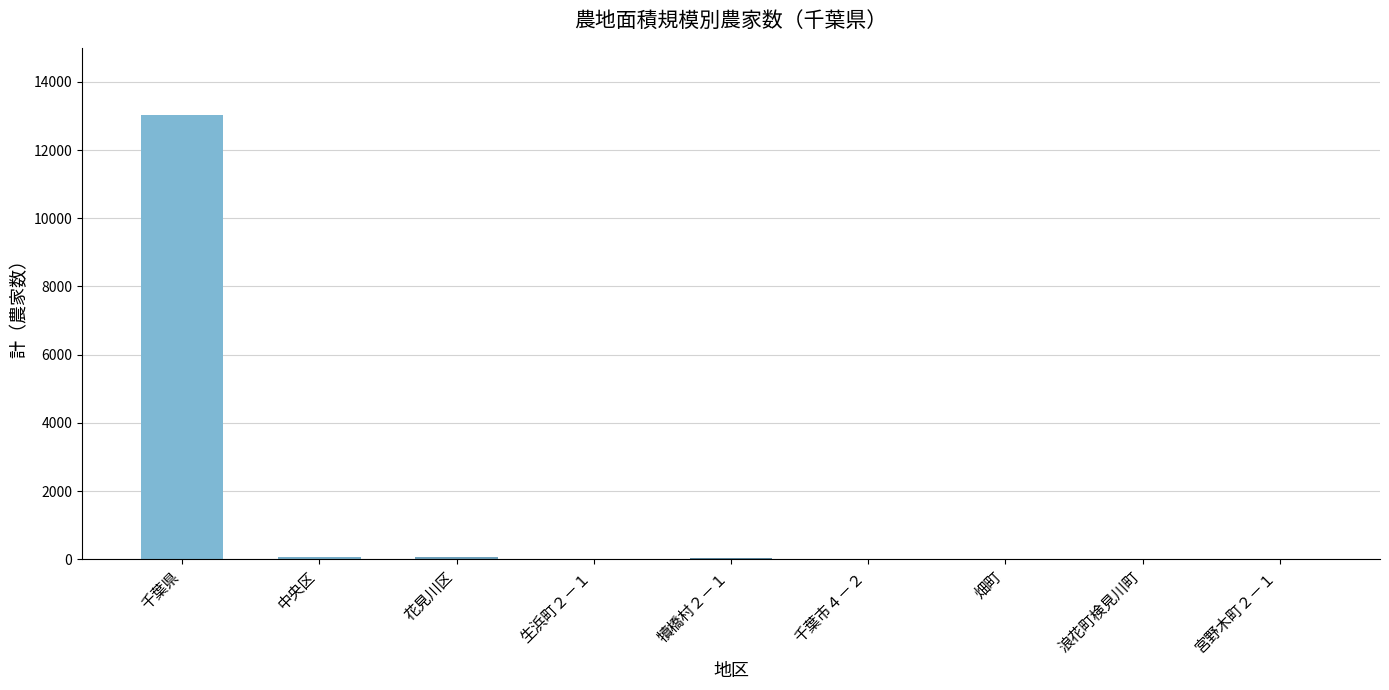

At which label is the value closest to 6523?

花見川区